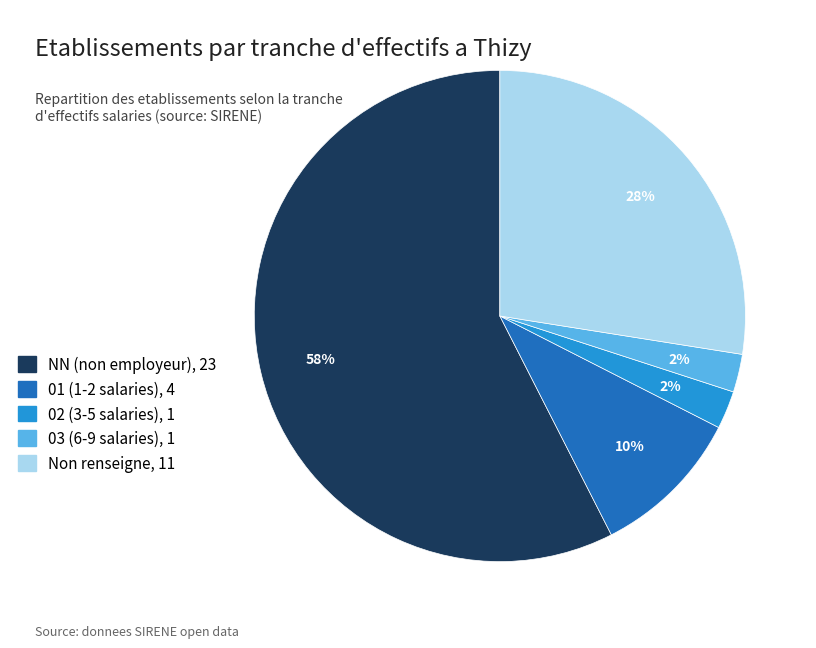

To the nearest percent, what portion does 01 (1-2 salaries), 4 represent?

10%